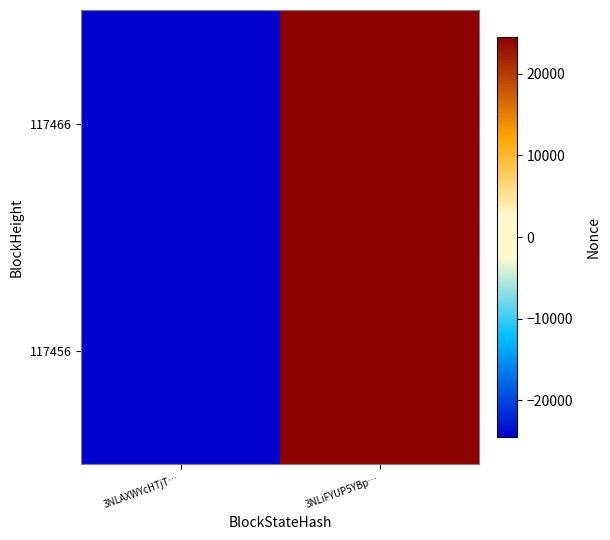

What is the greatest value displayed?

24548